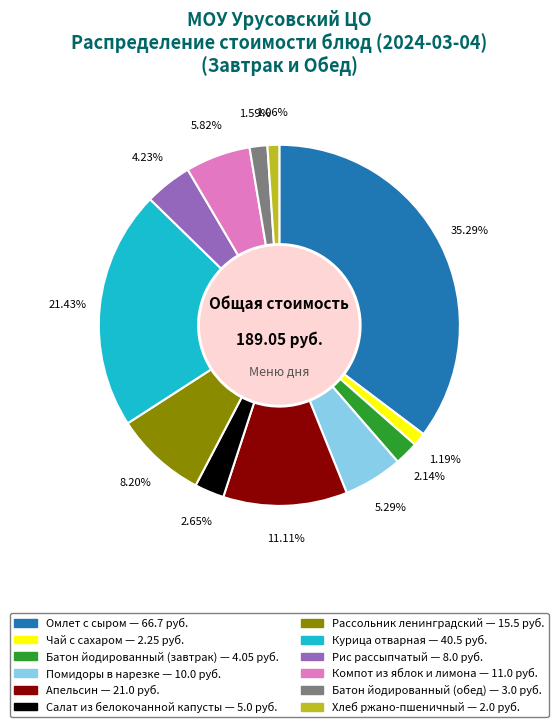

Approximately how many times larger is the value at Помидоры в нарезке compared to Компот из яблок и лимона?

0.9